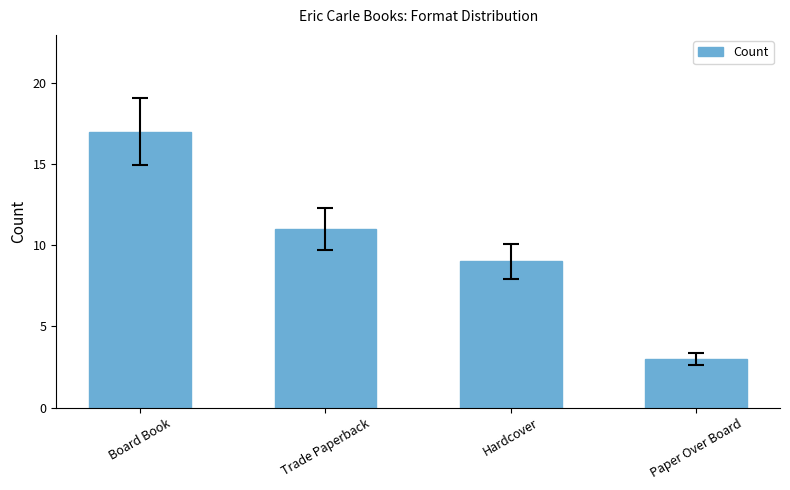

The value at Trade Paperback is 11. True or false?

True